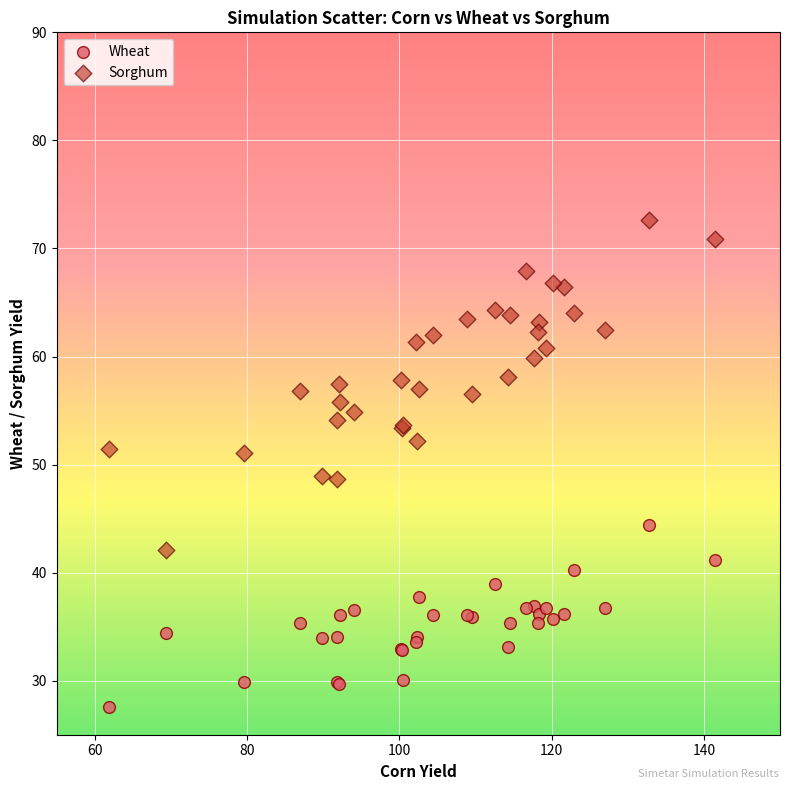

Which series reaches the maximum Y coordinate?

Sorghum